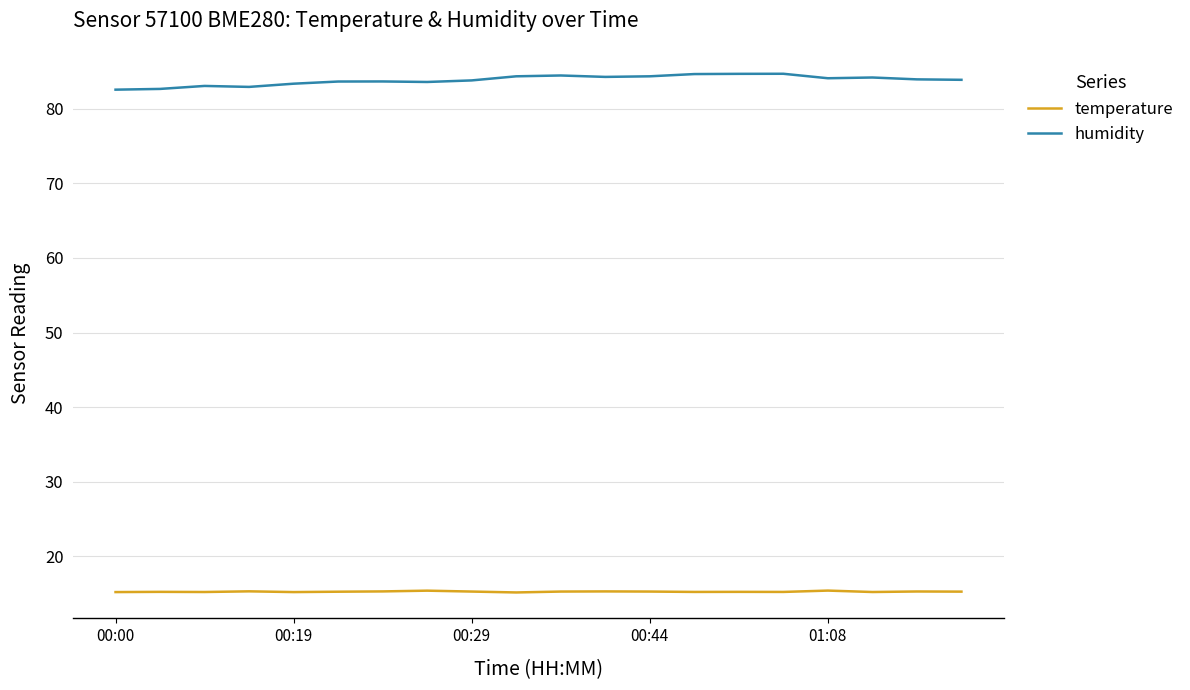

How many temperature values are between 15 and 16?

20